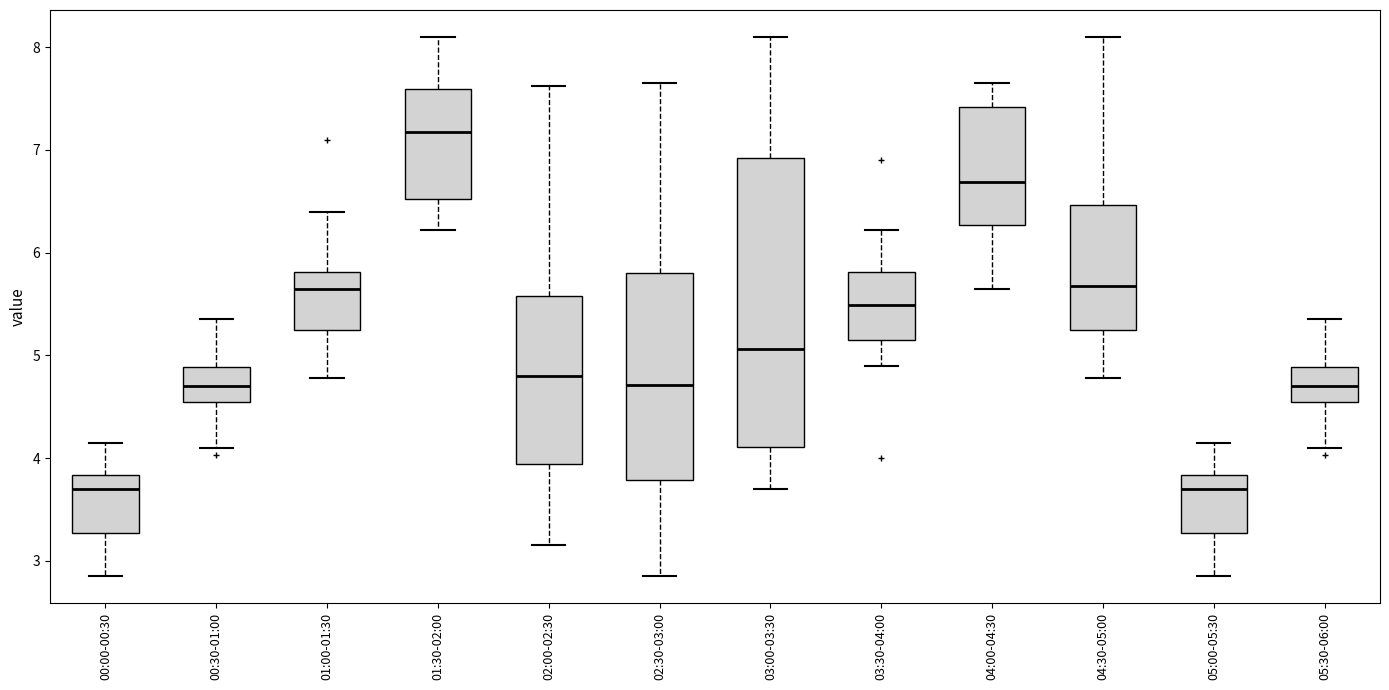

Where does the lower whisker of the box for 00:00-00:30 end on the y-axis? The values are not printed on the chart, so give them approximately, as read against the axis.

2.9